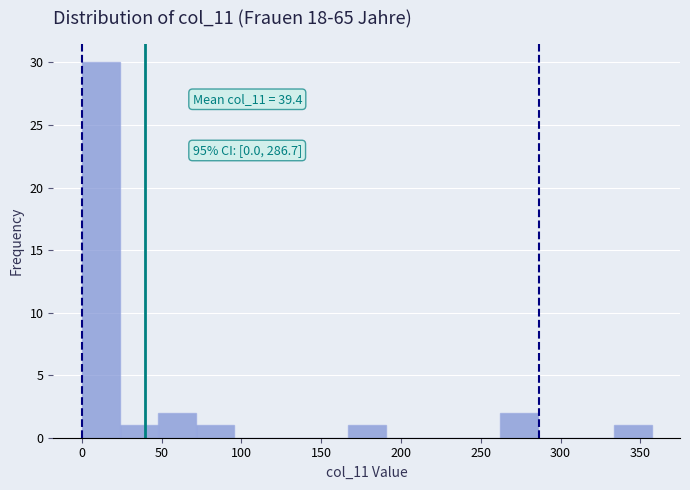

Over which range of the x-axis is the bar tallest?

0 to 25